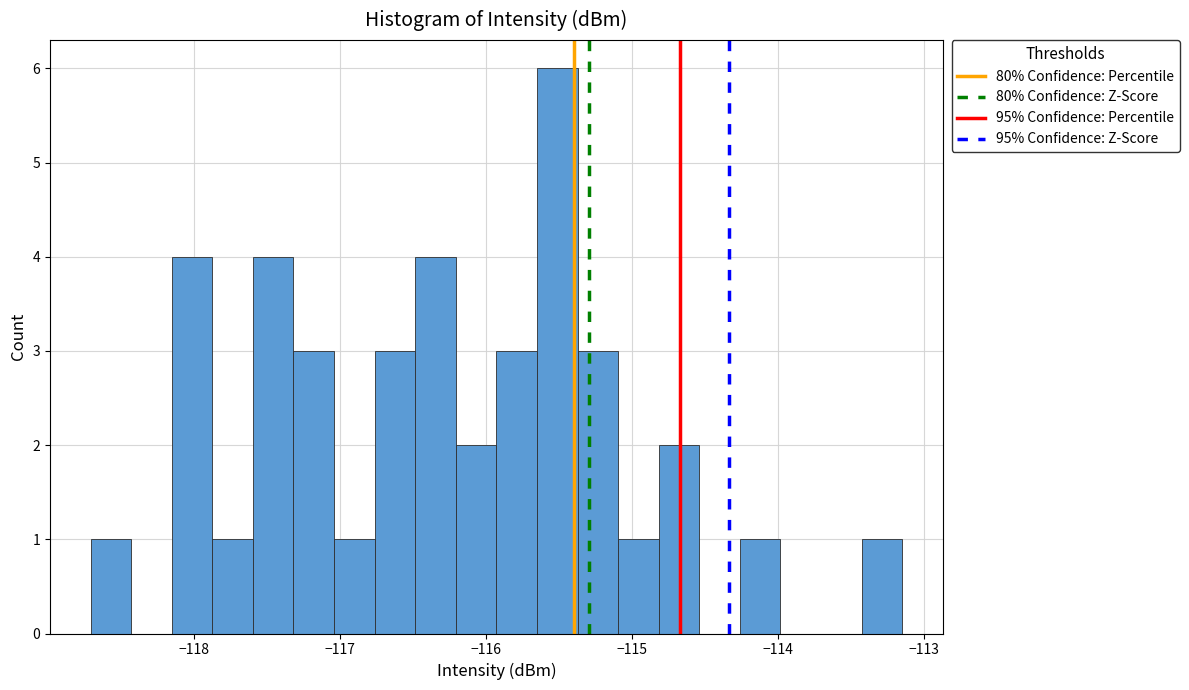

Read against the x-axis, roughly where is the centre of the tallest bar?

-115.5